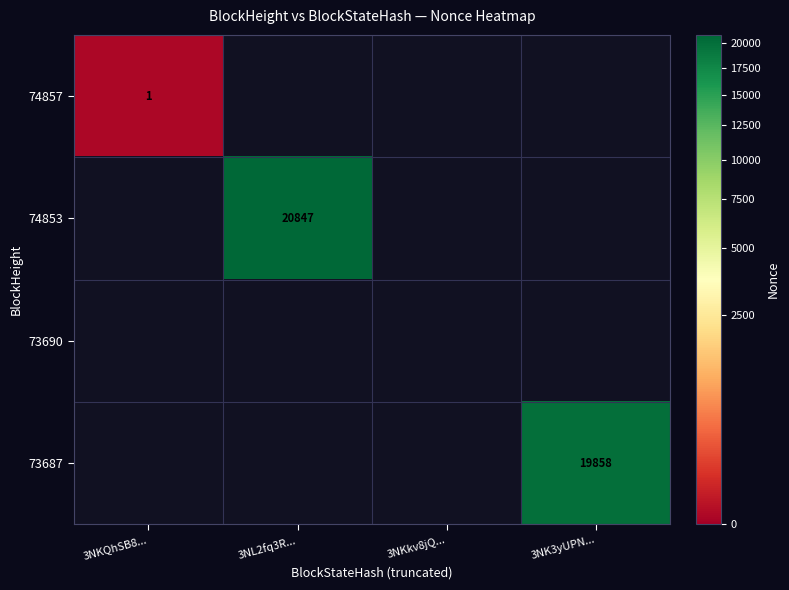

What is the lowest value of the 74853 series?

1.0